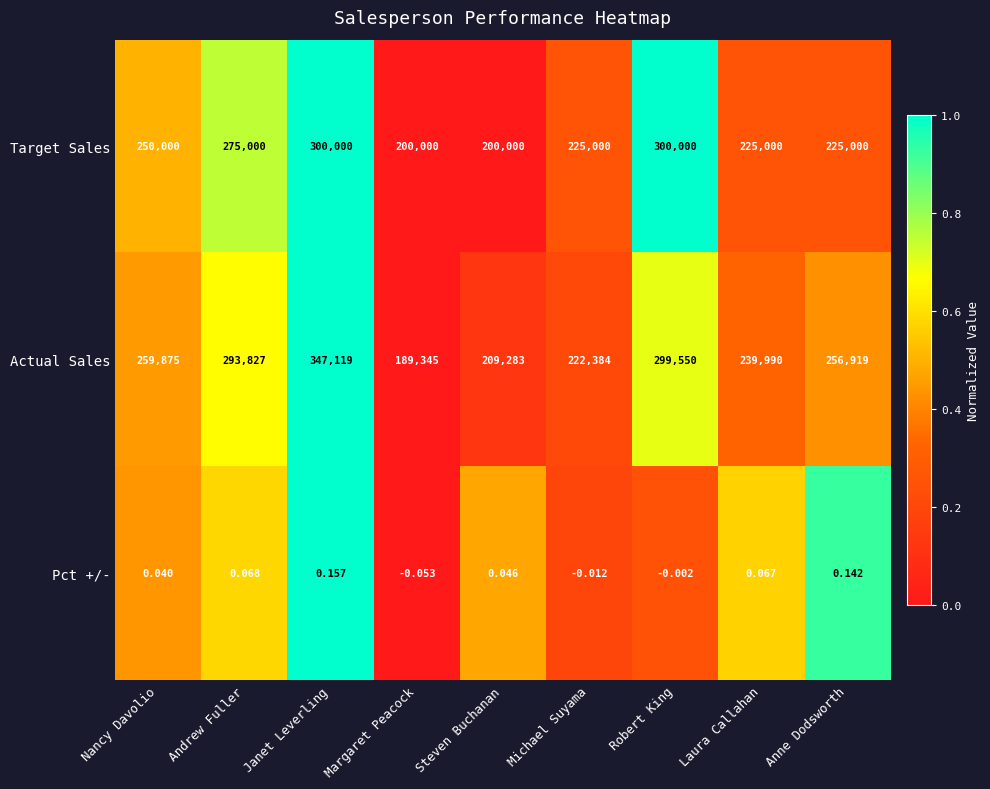

Rank the series by their maximum value, from highest to lowest.

Actual Sales, Target Sales, Pct +/-